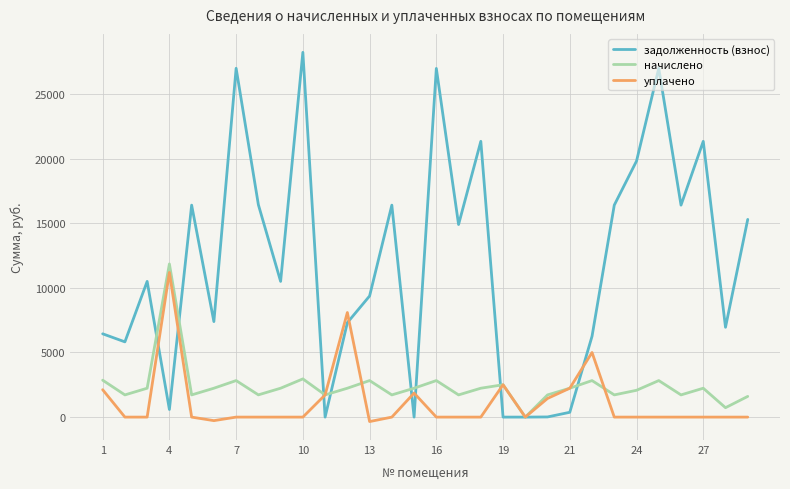

Does the chart display data point markers on the line(s)?

No